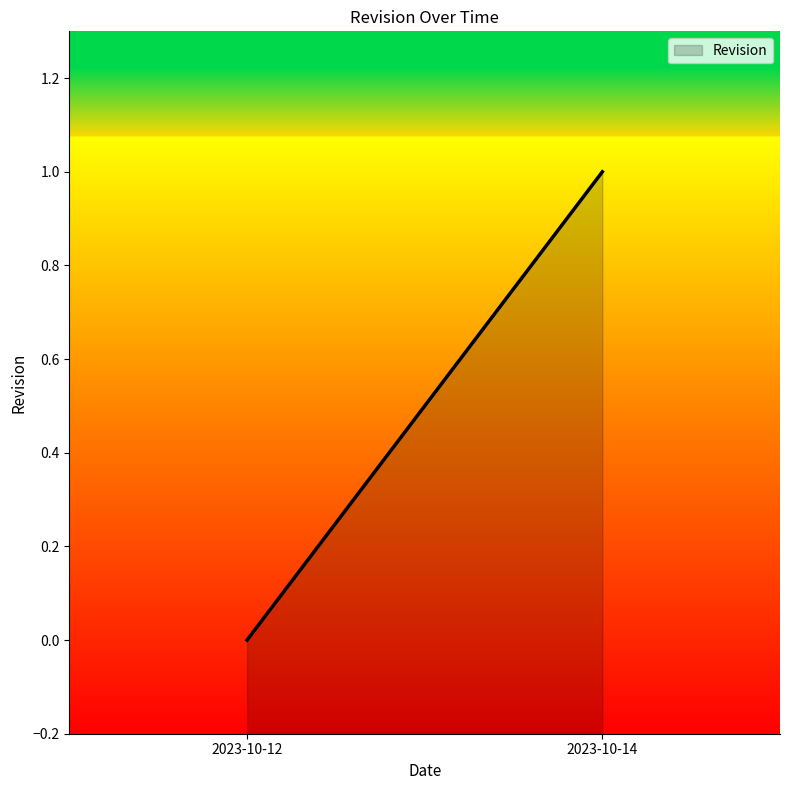

The chart shows a value of 1 at 2023-10-14. True or false?

True